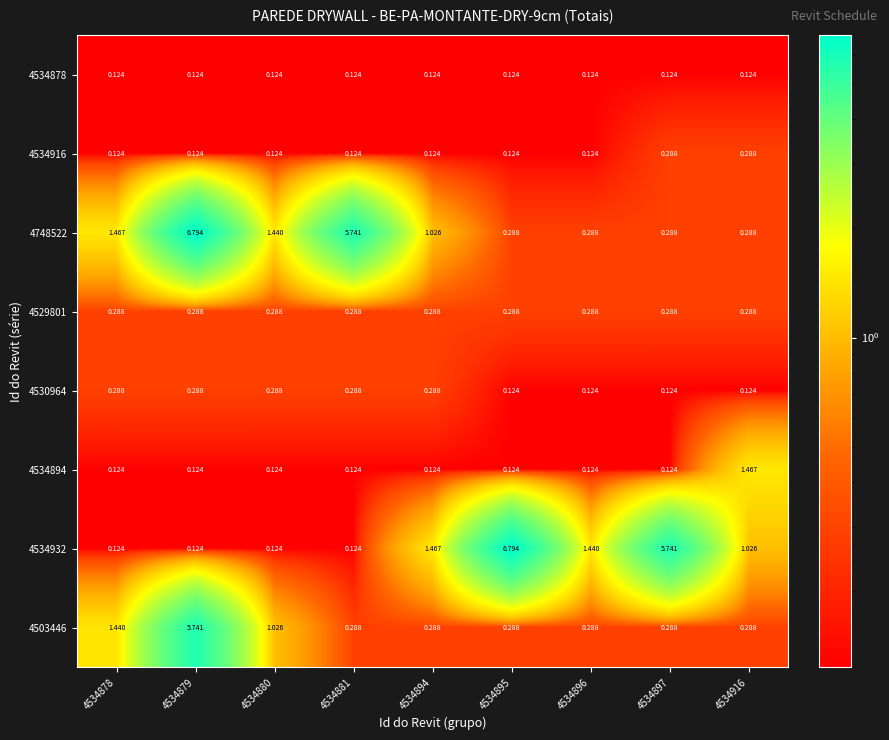

Which series changed the most between 4534897 and 4534916?

4534932